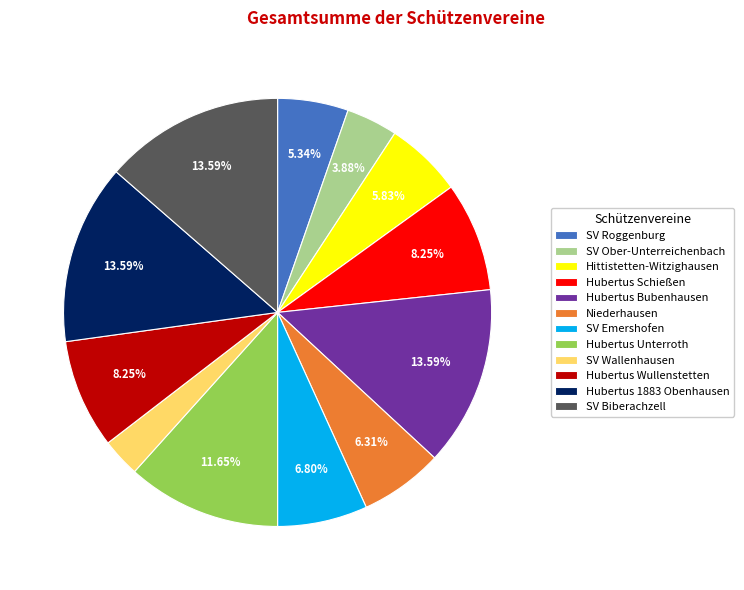

How many segments does this pie chart have?

12